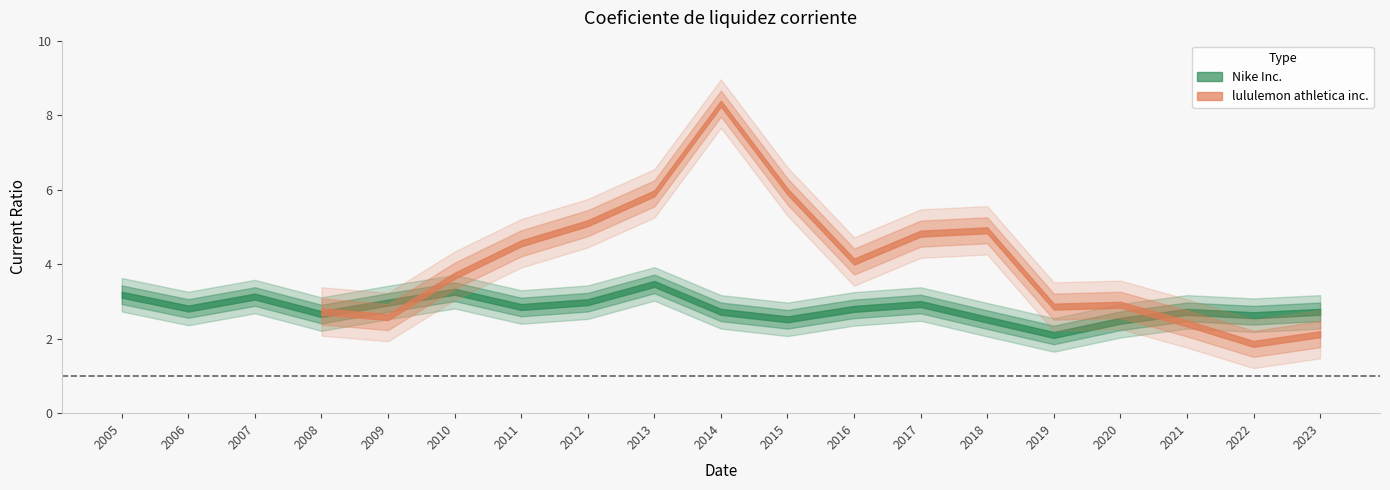

True or false: lululemon athletica inc. has a value of 6.0 at 2015.

True